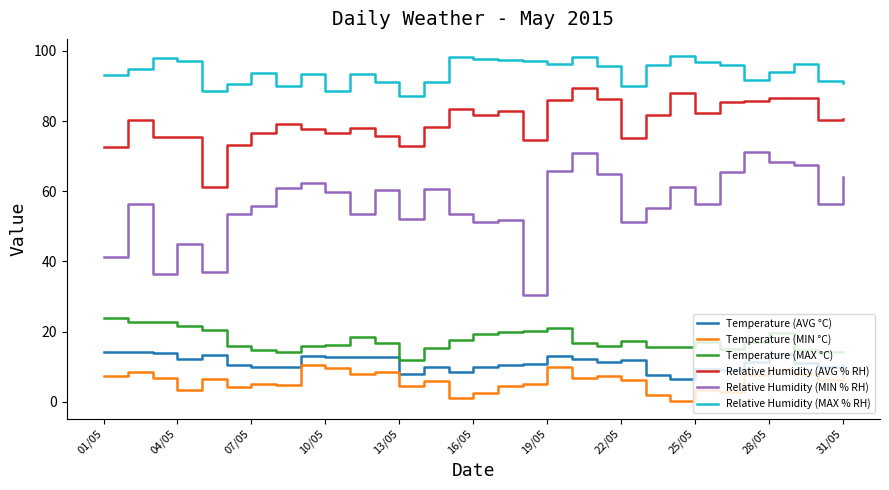

What is the average value of the Relative Humidity (MAX % RH) series?

94.0